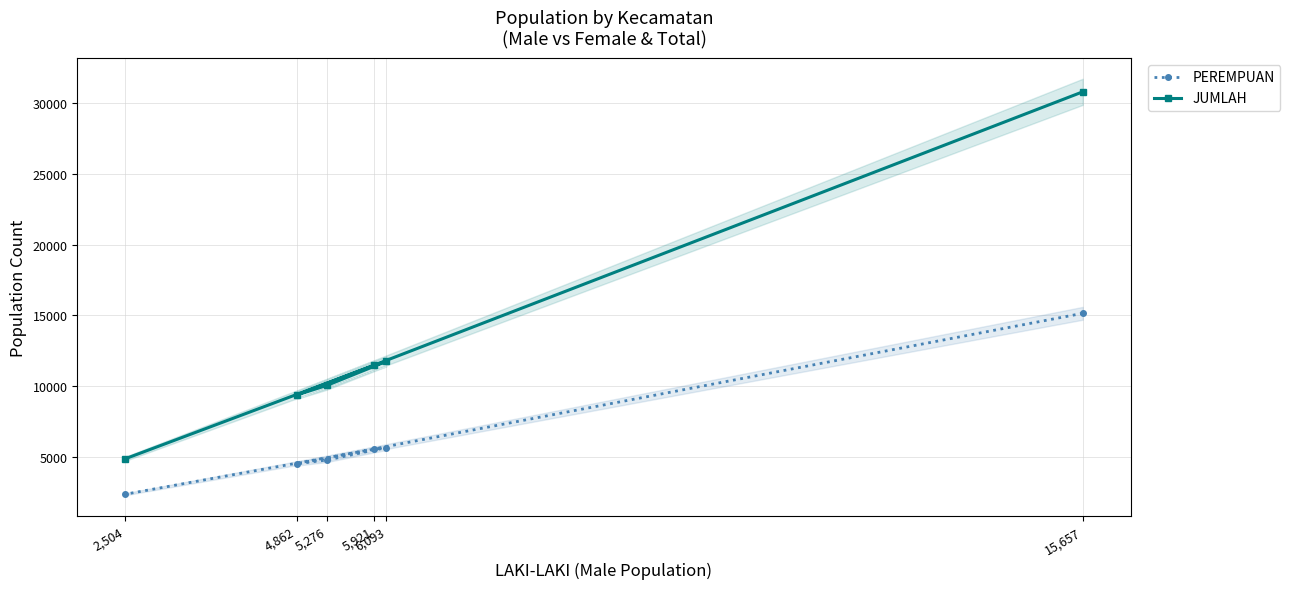

List the series in order of their peak value, highest first.

JUMLAH, PEREMPUAN